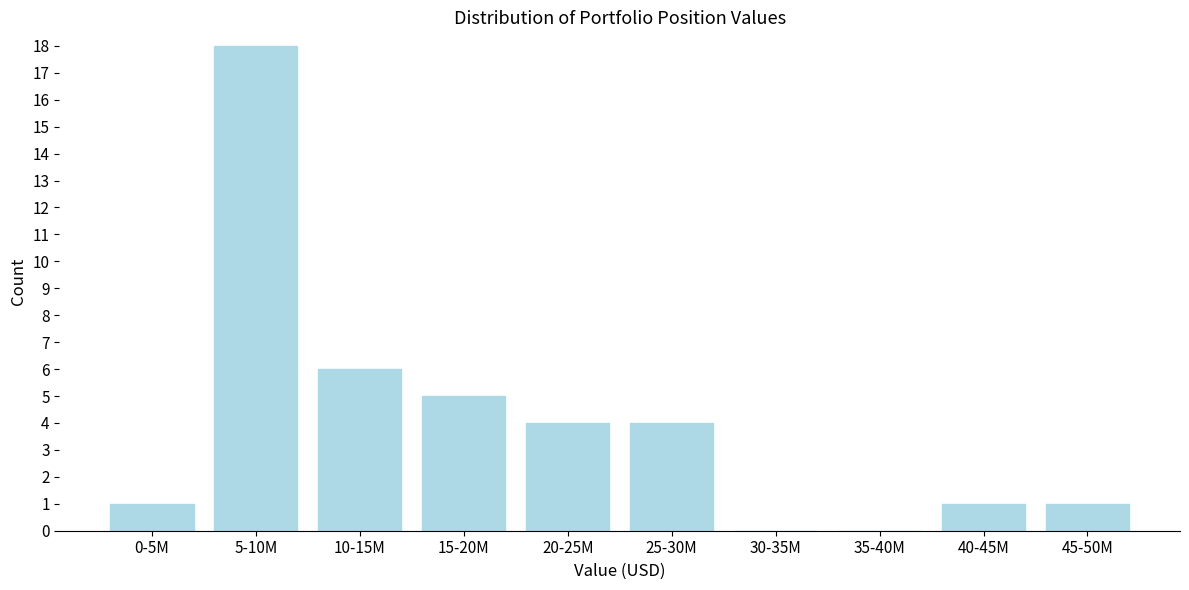

Reading right to left, extract all data points from this chart.

45-50M=1	40-45M=1	35-40M=0	30-35M=0	25-30M=4	20-25M=4	15-20M=5	10-15M=6	5-10M=18	0-5M=1